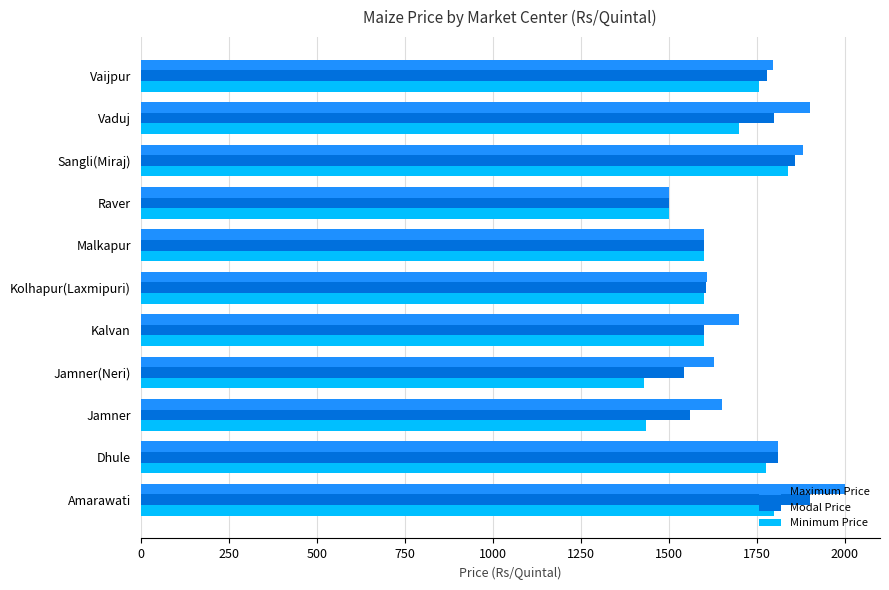

Which category has the lowest value in the Maximum Price series?

Raver